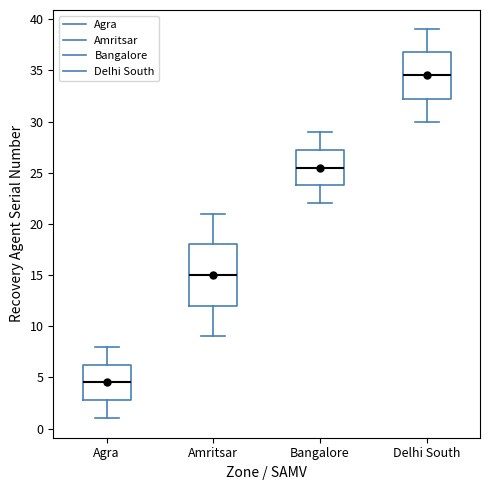

Reading left to right, read every box against the y-axis: the position of its median line, the range the box covers, and the ends of its whiskers. The values are not printed on the chart, so give them approximately, as read against the axis.

Agra: median 4.5, box 3.0 to 6.5, whiskers 1.0 to 8.0
Amritsar: median 15.0, box 12.0 to 18.0, whiskers 9.0 to 21.0
Bangalore: median 25.5, box 24.0 to 27.5, whiskers 22.0 to 29.0
Delhi South: median 34.5, box 32.5 to 37.0, whiskers 30.0 to 39.0